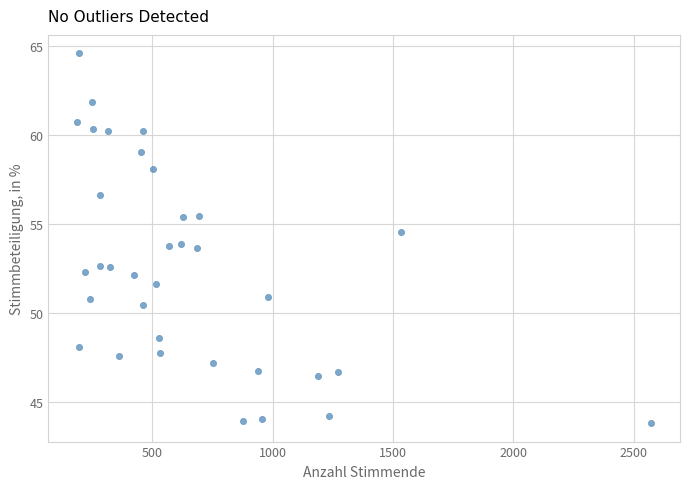

What is the range of Y values (max minus min)?

20.7